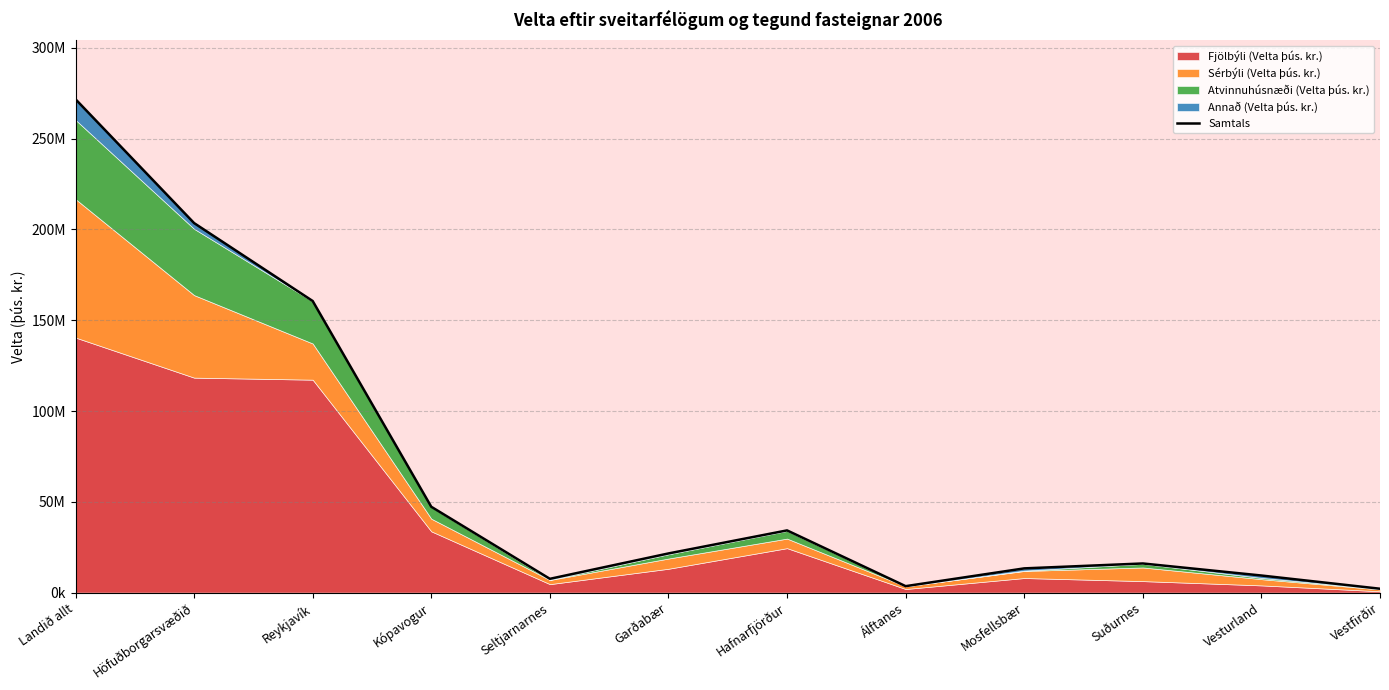

What is the change in value from Hafnarfjörður to Vestfirðir?

-32126994